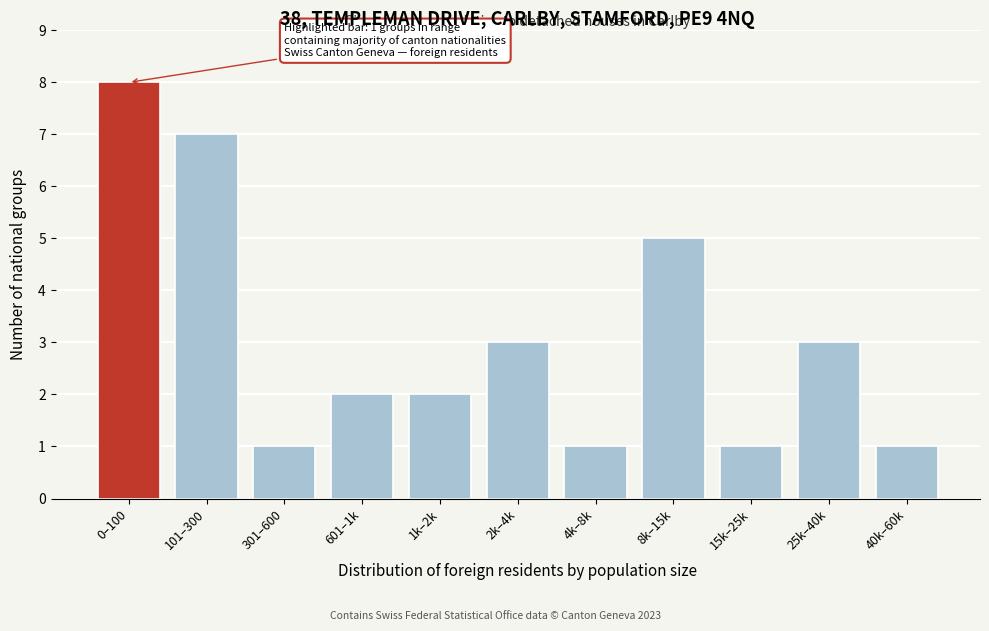

Reading left to right, list all the values displayed in this chart.

0–100=8	101–300=7	301–600=1	601–1k=2	1k–2k=2	2k–4k=3	4k–8k=1	8k–15k=5	15k–25k=1	25k–40k=3	40k–60k=1